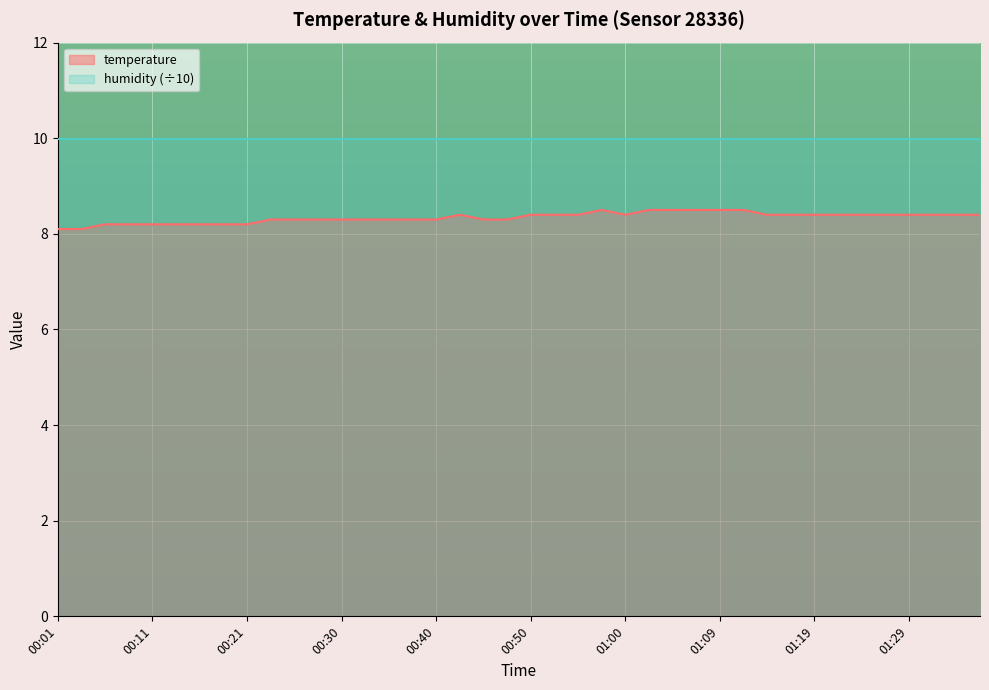

At which category does the data reach its first local valley?

01:00